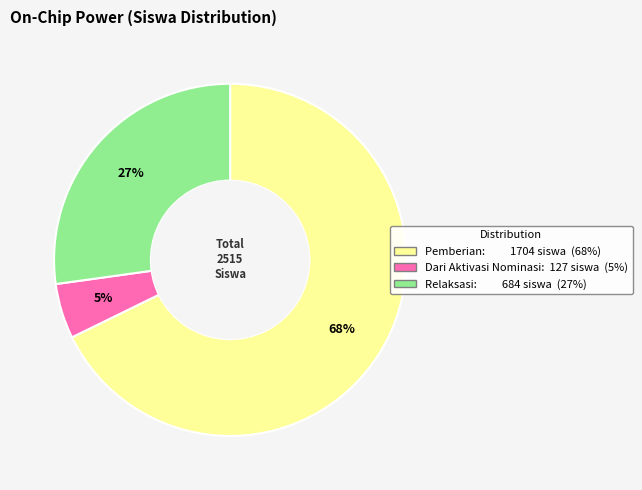

Does any single category account for the majority?

Yes